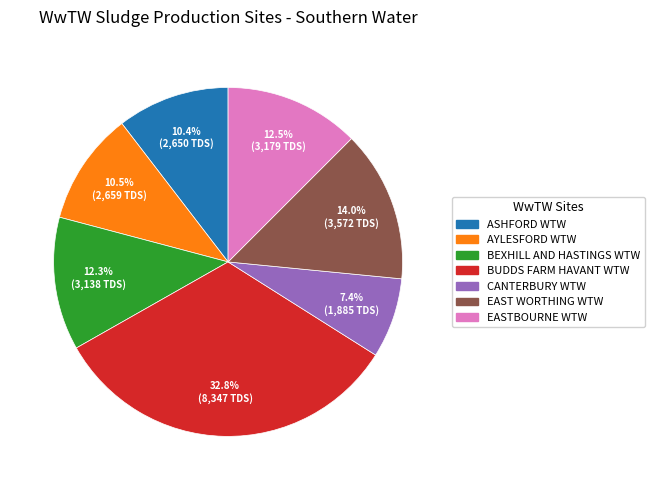

How many slices are in this pie chart?

7